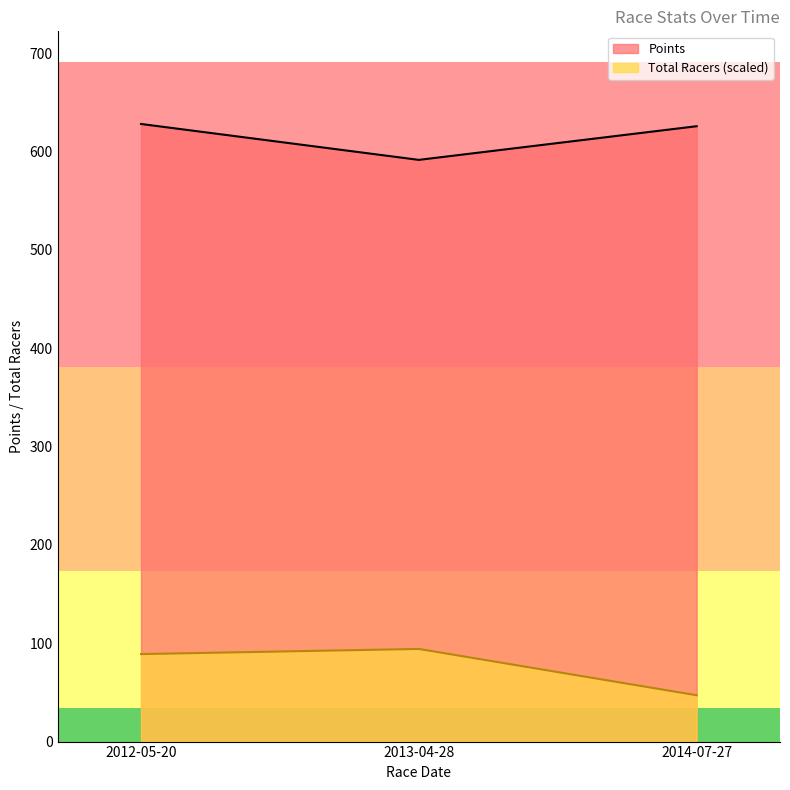

Is the value of Total Racers at 2012-05-20 greater than the value of Points at 2014-07-27?

No